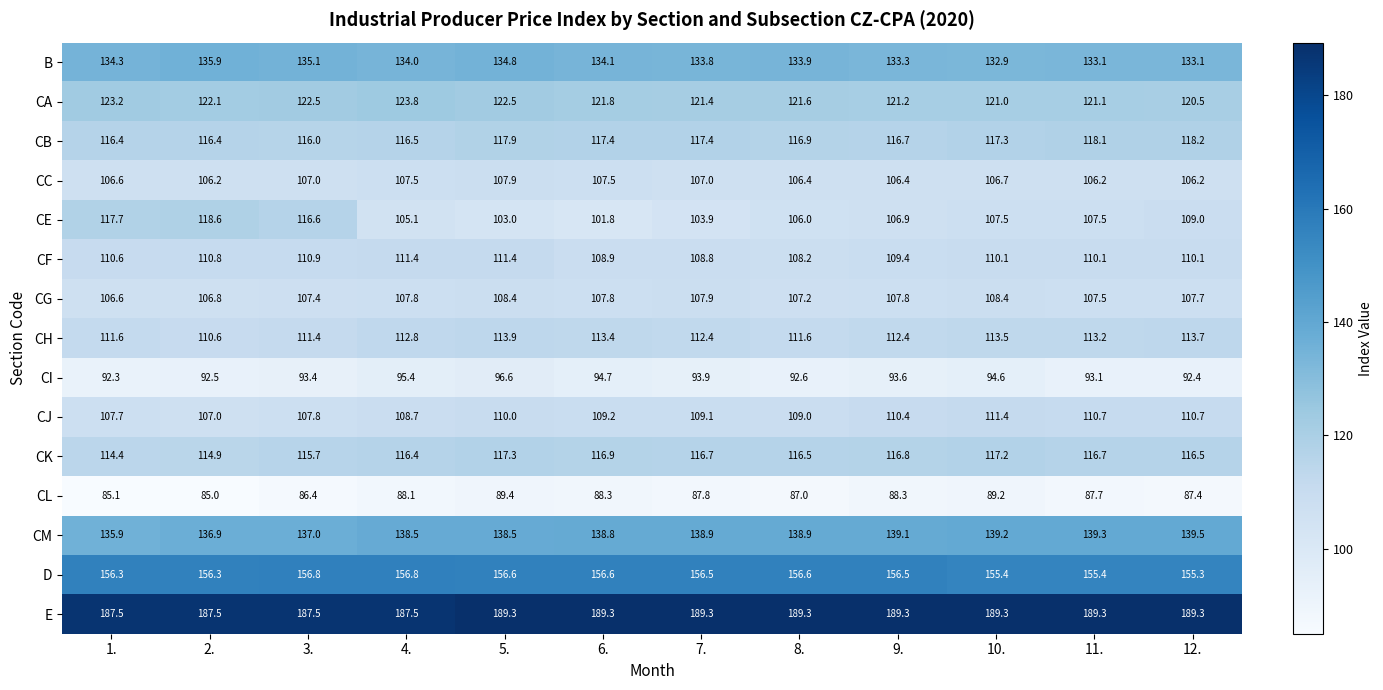

Where does the D series first go above 156?

1.